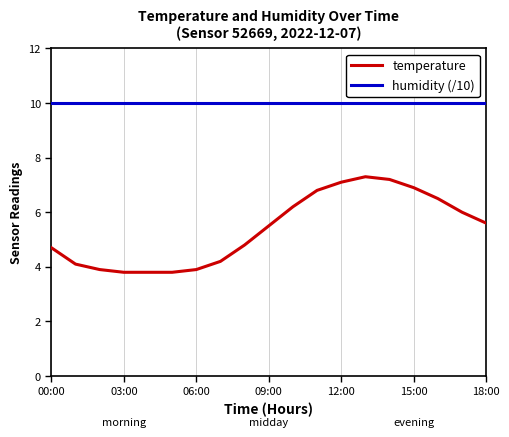

What is the smallest value displayed?

3.8